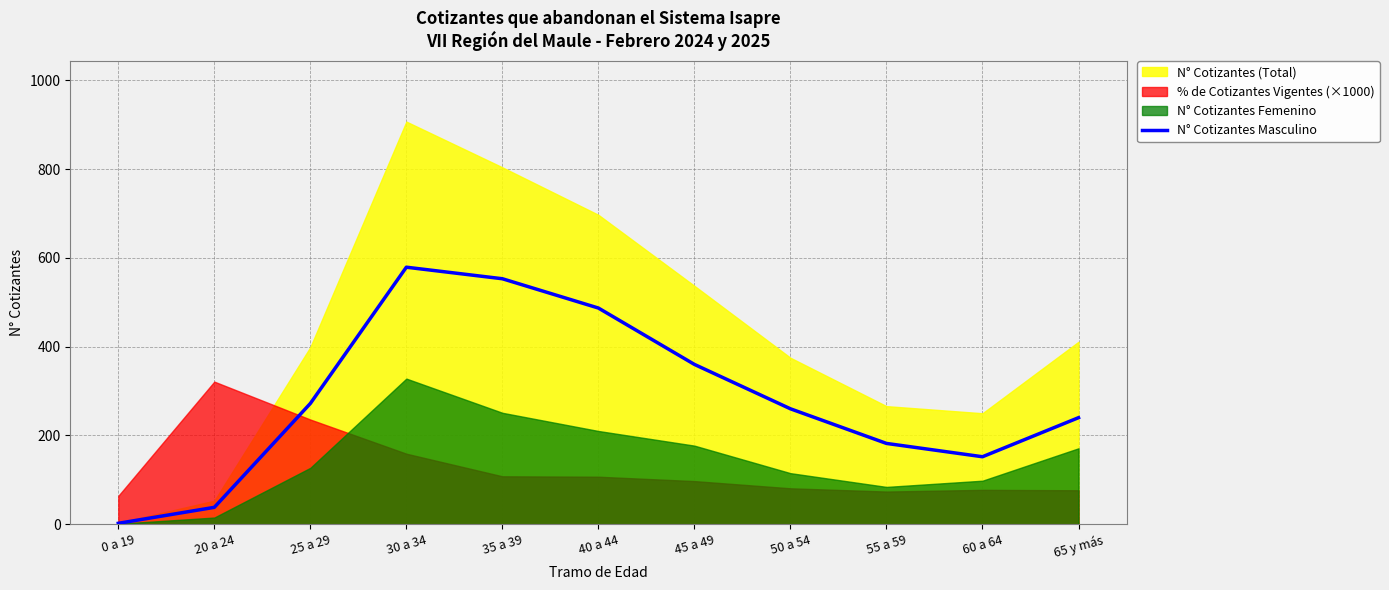

How many data points are less than 260?

5